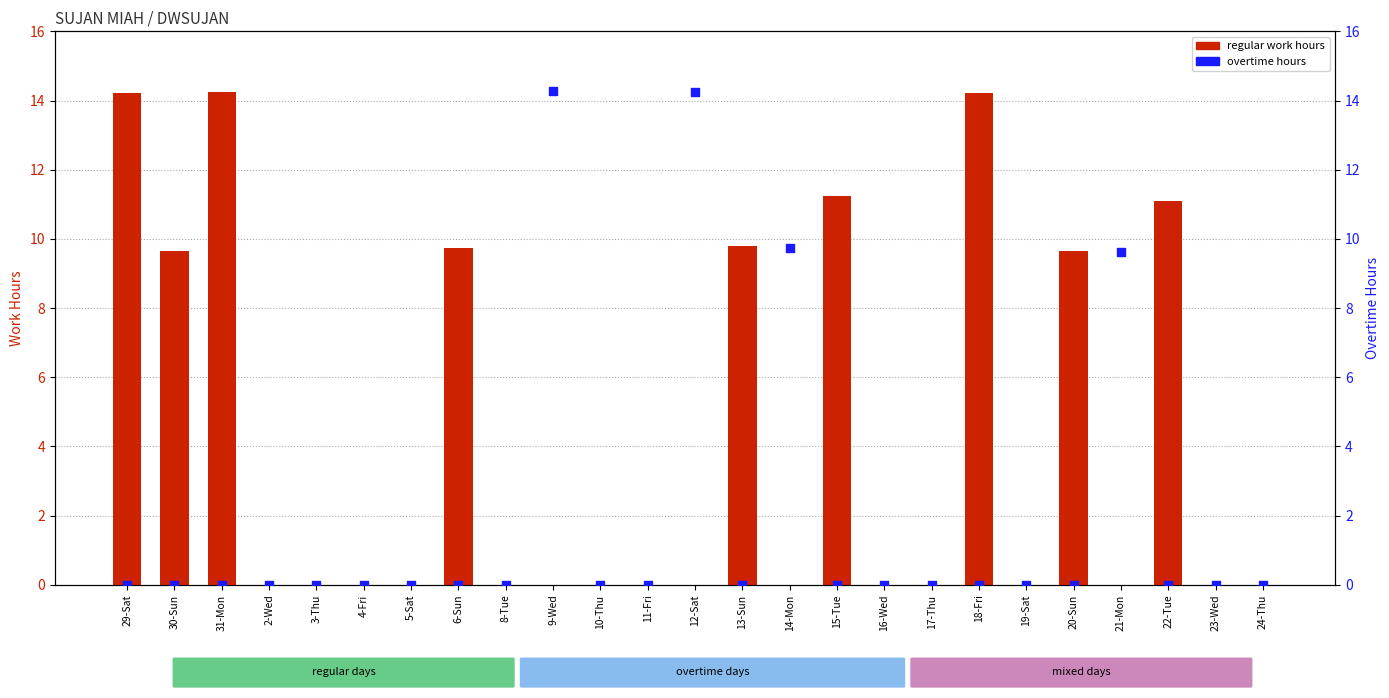

Which series contains the lowest Y value?

regular work hours